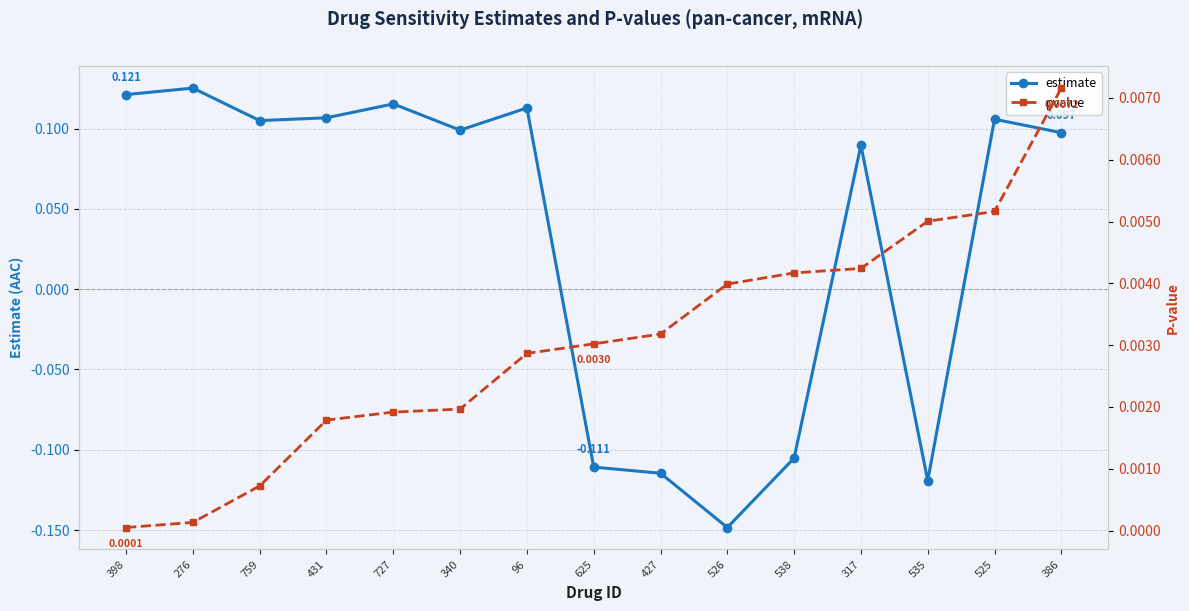

Reading left to right, list all the values displayed in this chart.

estimate: 398=0.1	276=0.1	759=0.1	431=0.1	727=0.1	340=0.1	96=0.1	625=-0.1	427=-0.1	526=-0.1	538=-0.1	317=0.1	535=-0.1	525=0.1	386=0.1
pvalue: 398=0.0	276=0.0	759=0.0	431=0.0	727=0.0	340=0.0	96=0.0	625=0.0	427=0.0	526=0.0	538=0.0	317=0.0	535=0.0	525=0.0	386=0.0